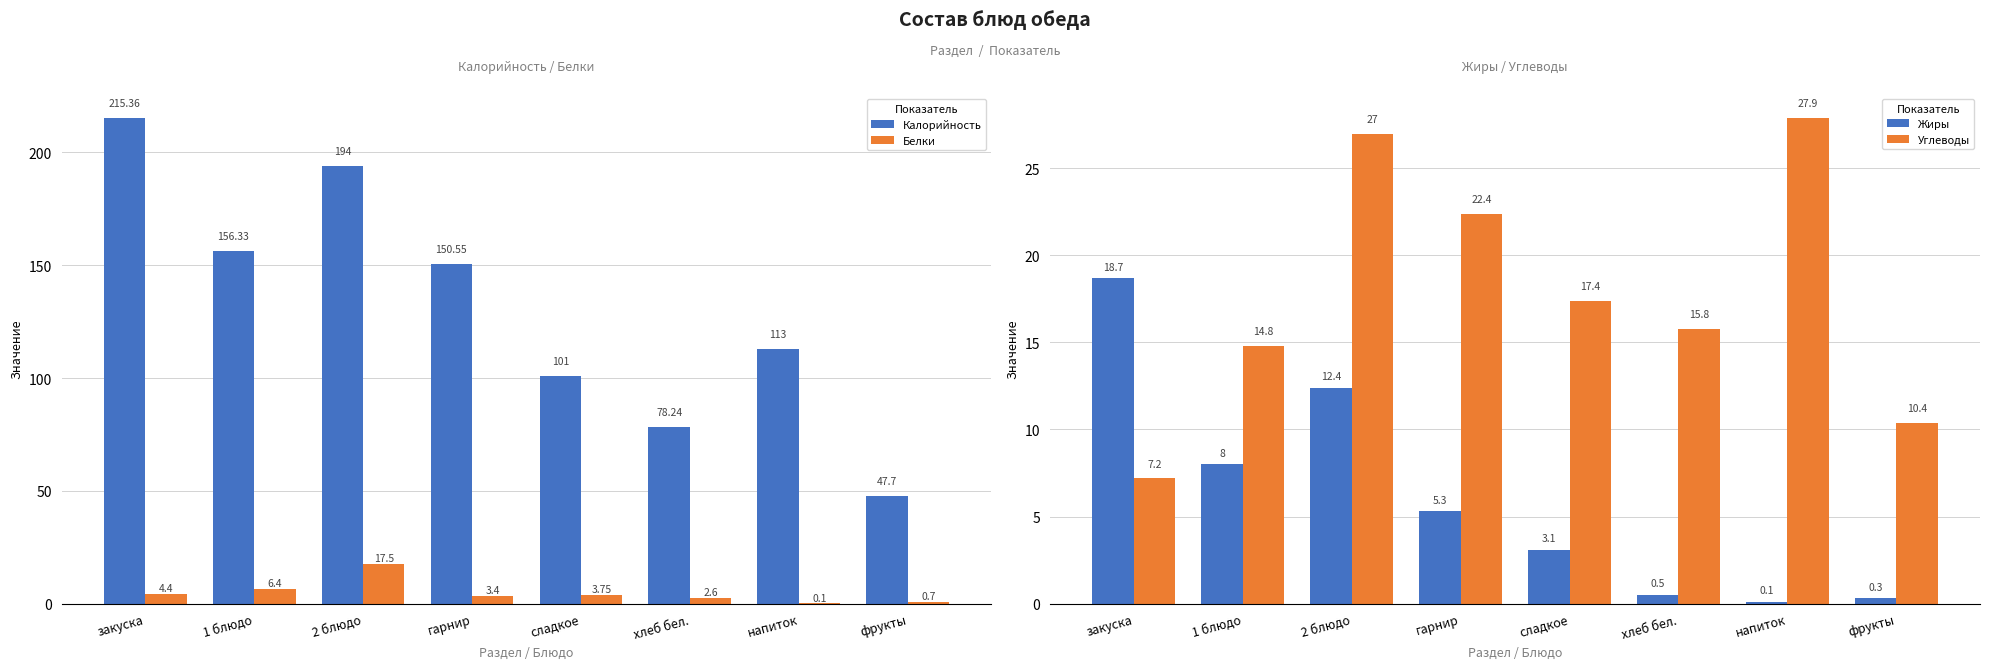

Reading right to left, what are all the values shown in this chart?

Калорийность: фрукты=47.7	напиток=113.0	хлеб бел.=78.2	сладкое=101.0	гарнир=150.6	2 блюдо=194.0	1 блюдо=156.3	закуска=215.4
Белки: фрукты=0.7	напиток=0.1	хлеб бел.=2.6	сладкое=3.8	гарнир=3.4	2 блюдо=17.5	1 блюдо=6.4	закуска=4.4
Жиры: фрукты=0.3	напиток=0.1	хлеб бел.=0.5	сладкое=3.1	гарнир=5.3	2 блюдо=12.4	1 блюдо=8.0	закуска=18.7
Углеводы: фрукты=10.4	напиток=27.9	хлеб бел.=15.8	сладкое=17.4	гарнир=22.4	2 блюдо=27.0	1 блюдо=14.8	закуска=7.2